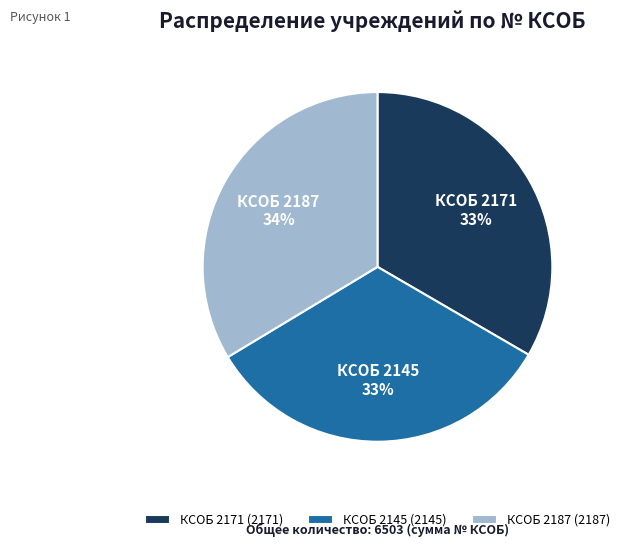

How many slices are in this pie chart?

3